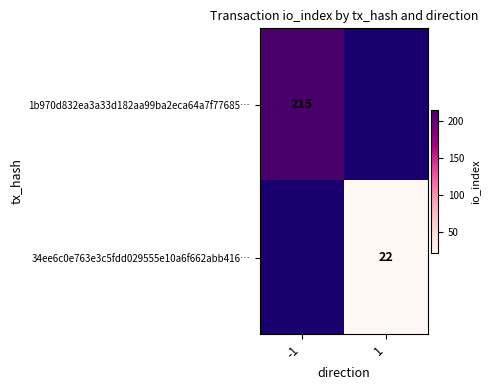

The 34ee6c0e763e3c5fdd029555e10a6f662abb416… series shows 22 at 1. True or false?

True